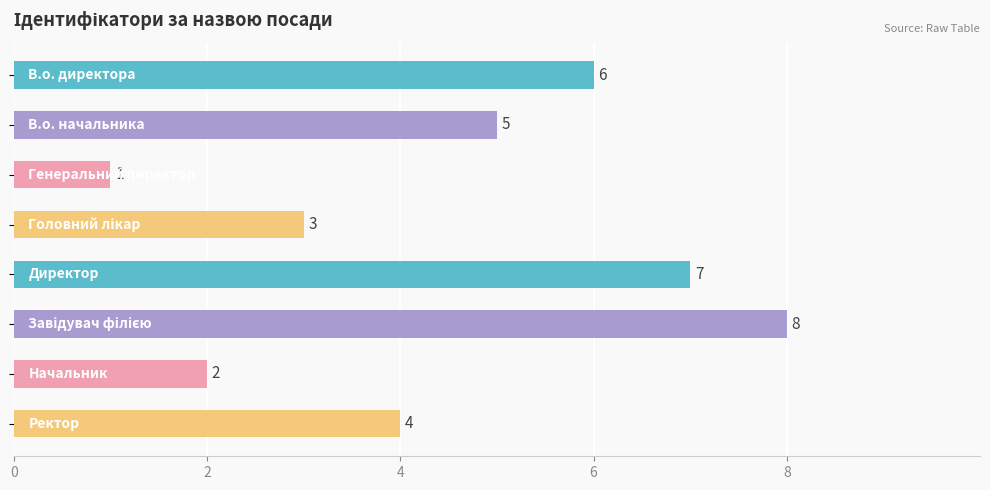

What is the sum of all values?

36